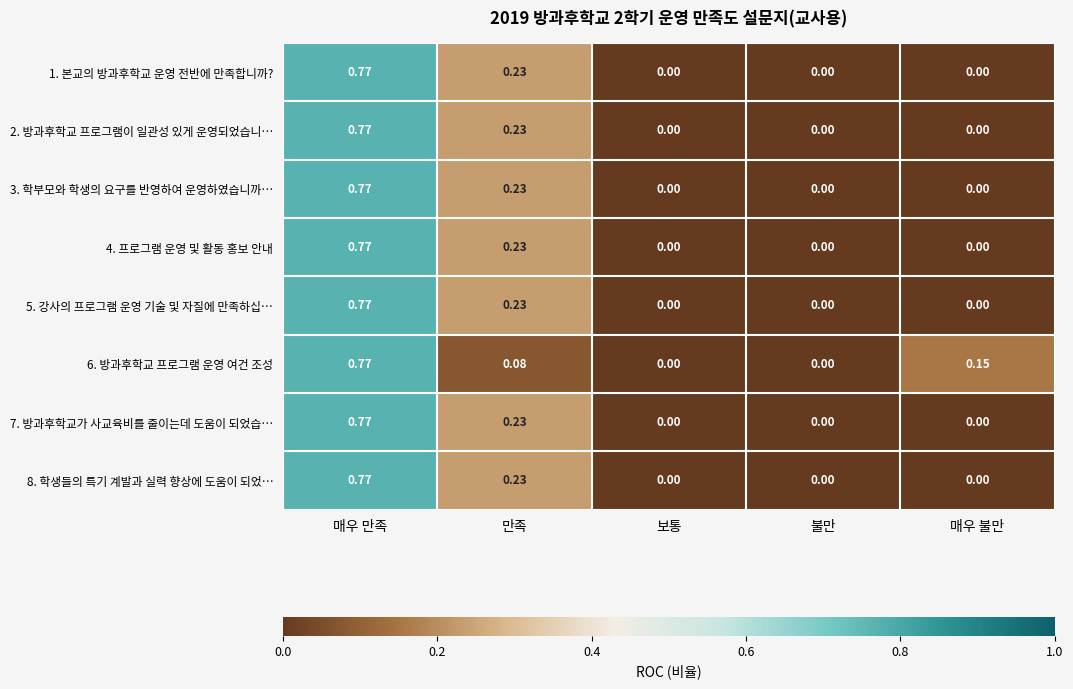

How many series are shown in this chart?

8